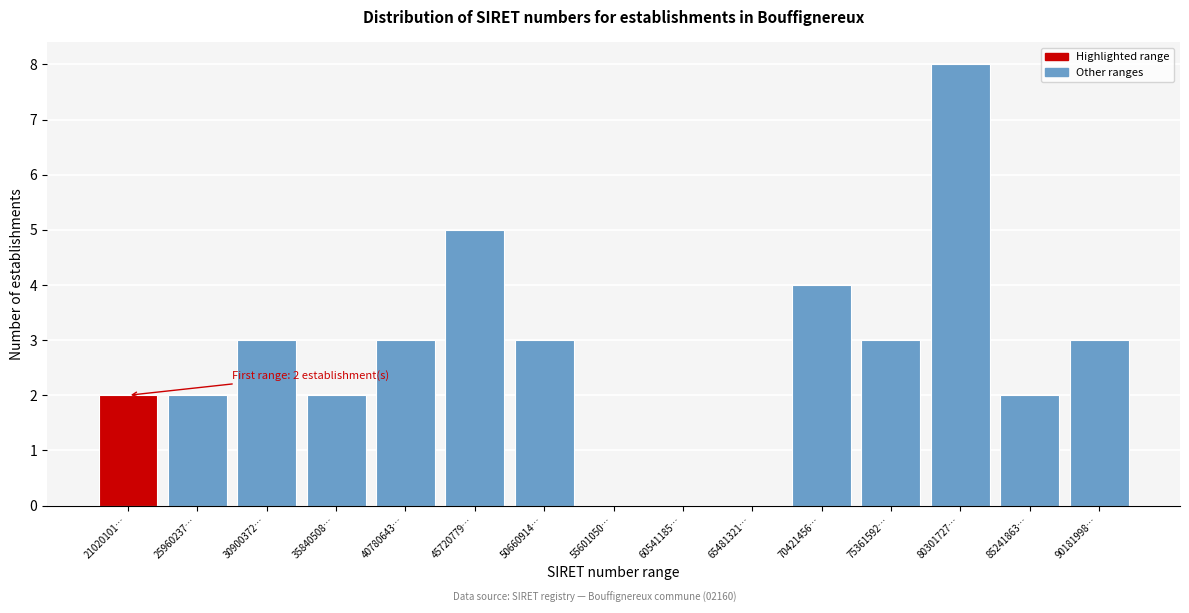

Reading left to right, what are all the values shown in this chart?

21020101…=2	25960237…=2	30900372…=3	35840508…=2	40780643…=3	45720779…=5	50660914…=3	55601050…=0	60541185…=0	65481321…=0	70421456…=4	75361592…=3	80301727…=8	85241863…=2	90181998…=3